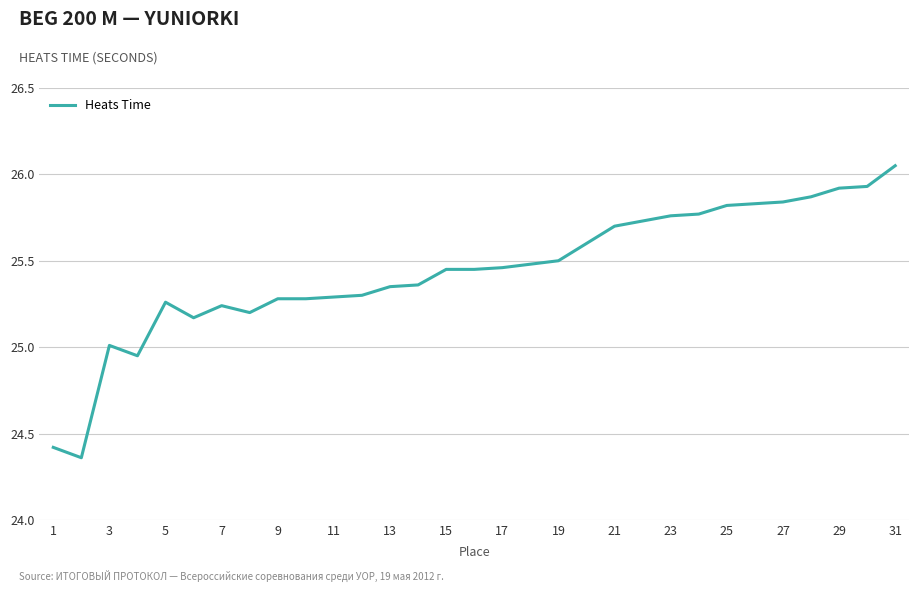

What is the difference between the maximum and minimum values?

1.7